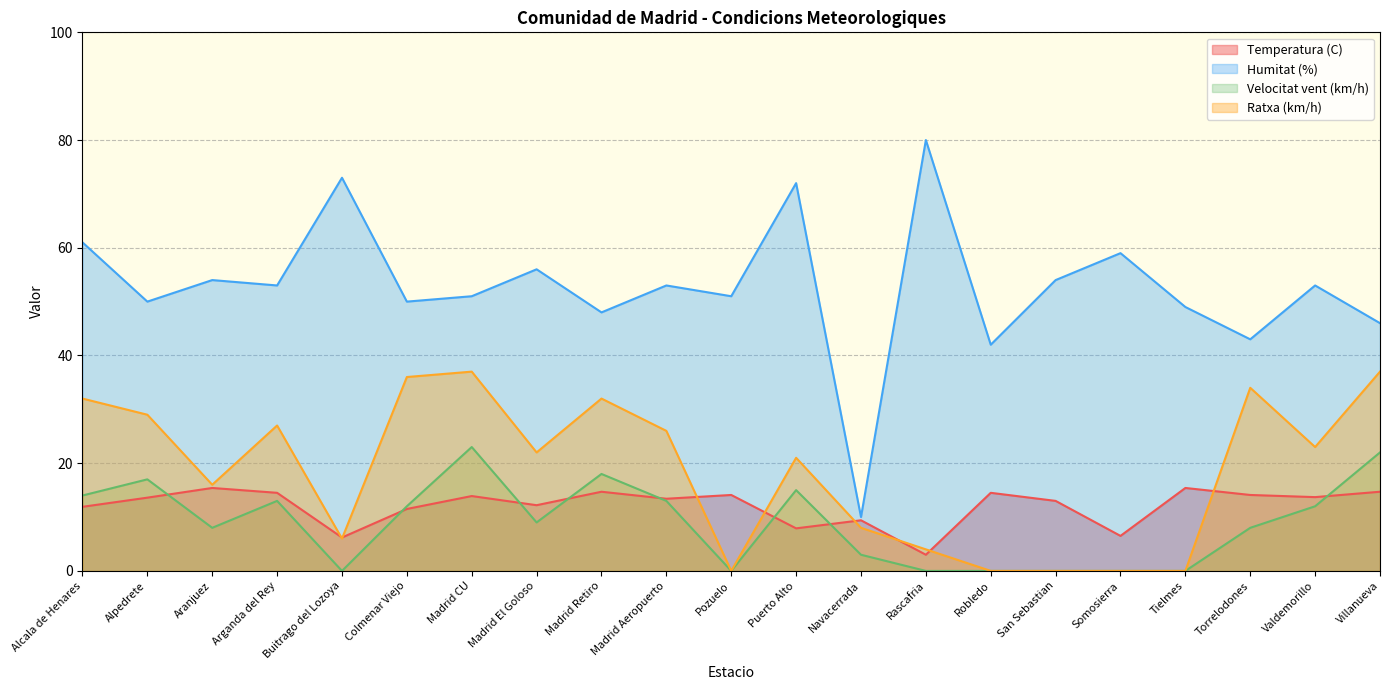

The value of Ratxa (km/h) at Robledo is 0.0. True or false?

True